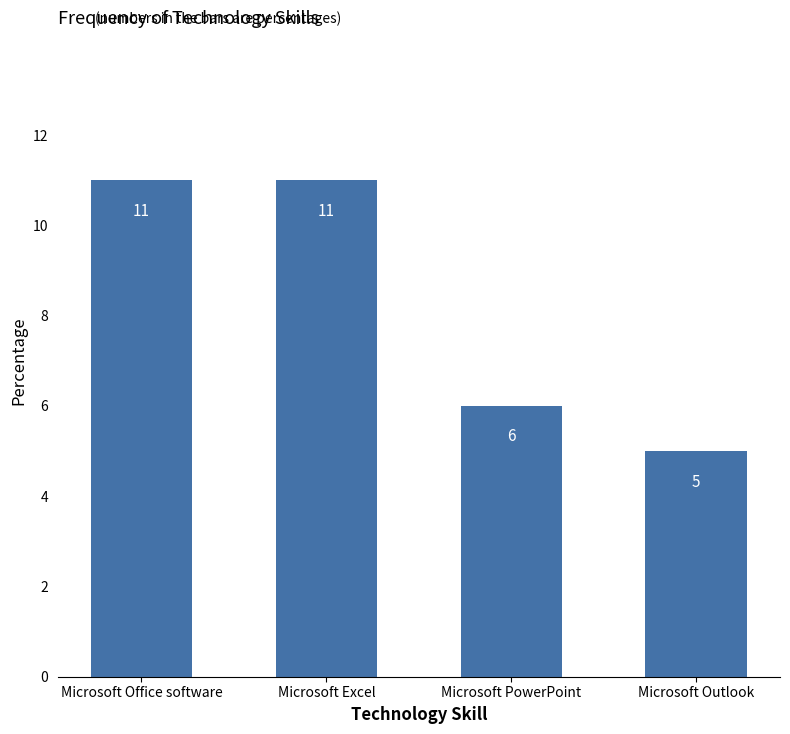

Read the value at Microsoft Outlook.

5